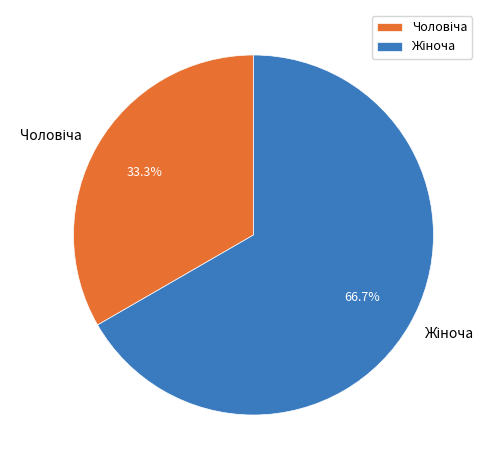

Is there a majority slice in this chart?

Yes